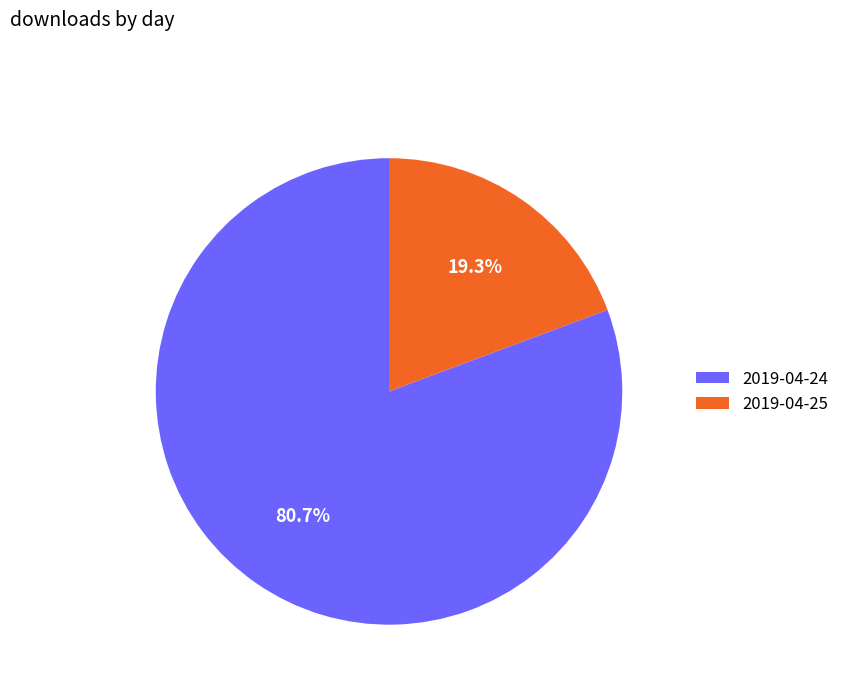

To the nearest percent, what is the combined percentage of 2019-04-25 and 2019-04-24?

100%